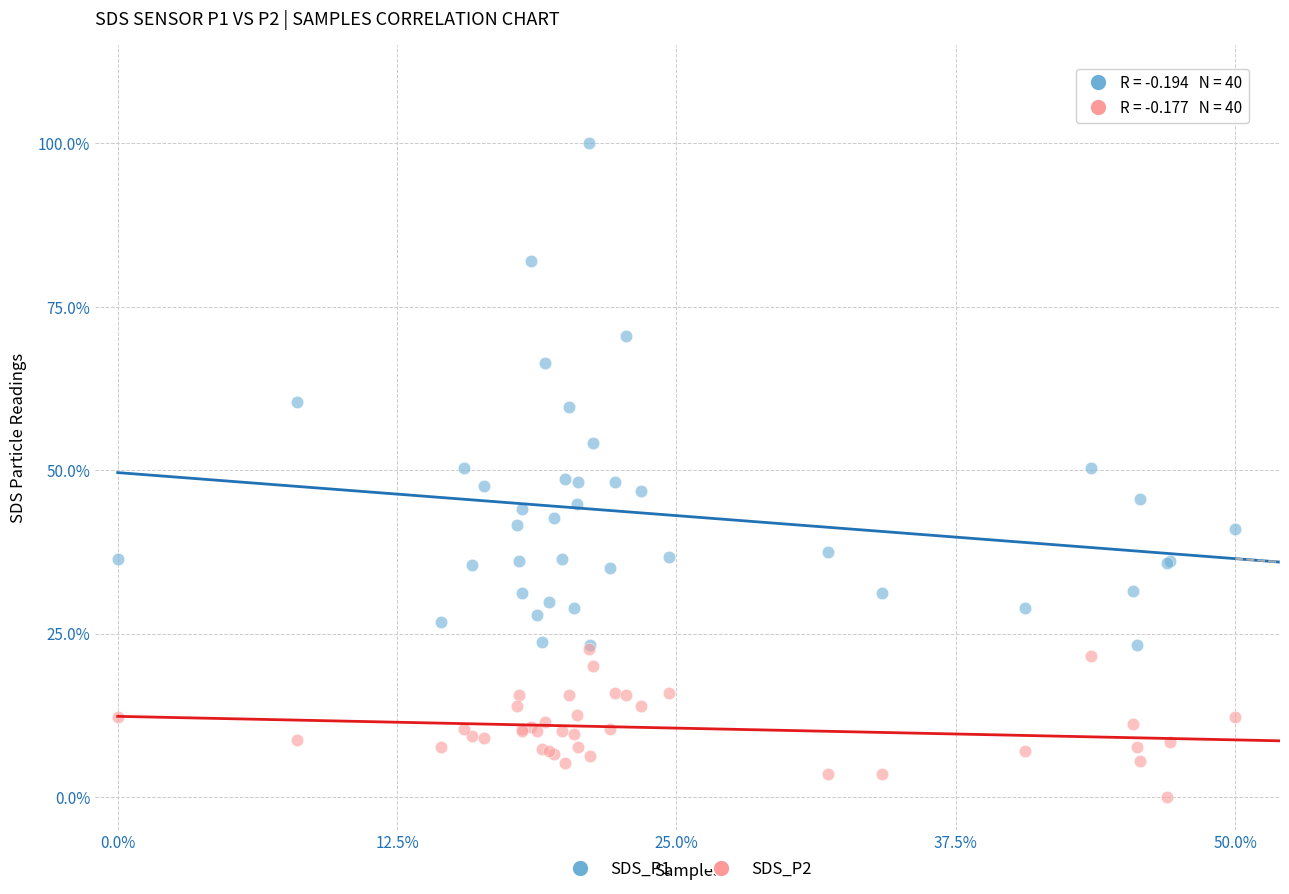

What are all the series names shown in the legend?

SDS_P1, SDS_P2